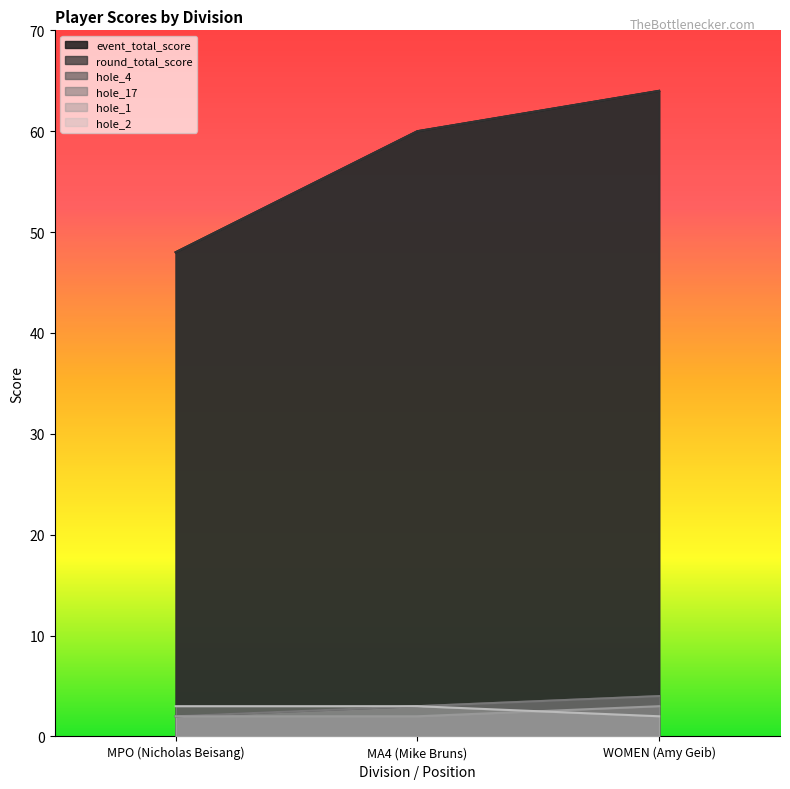

What is the lowest value of the round_total_score series?

48